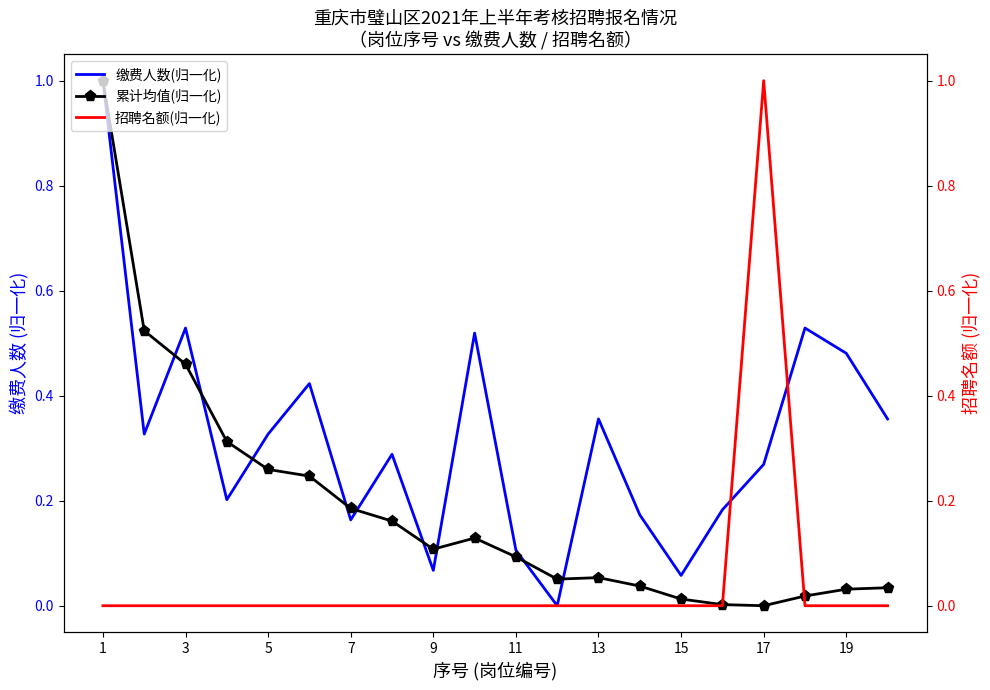

In 累计均值(归一化), how many points are lower than both neighbors (excluding endpoints)?

3